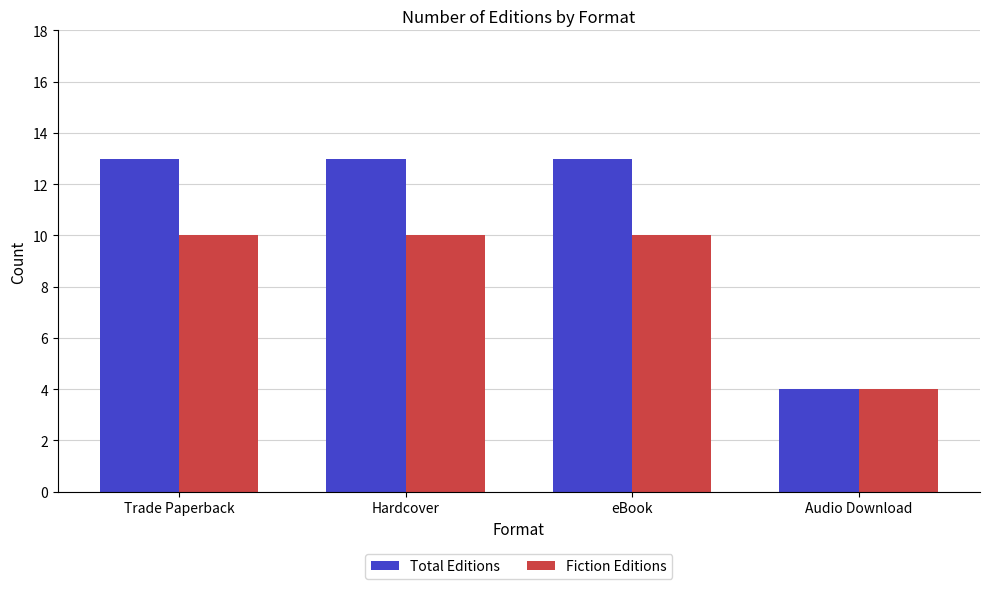

The Total Editions series shows 13 at Hardcover. True or false?

True